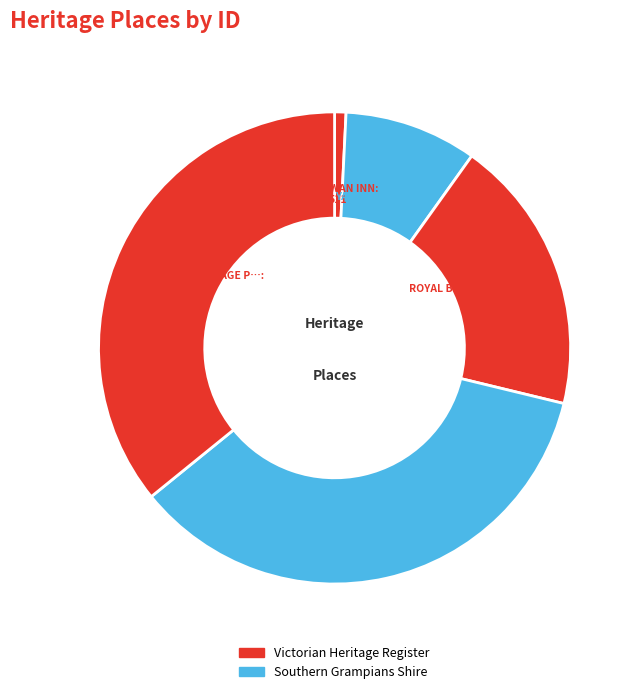

Is there any slice that represents more than half of the pie?

No